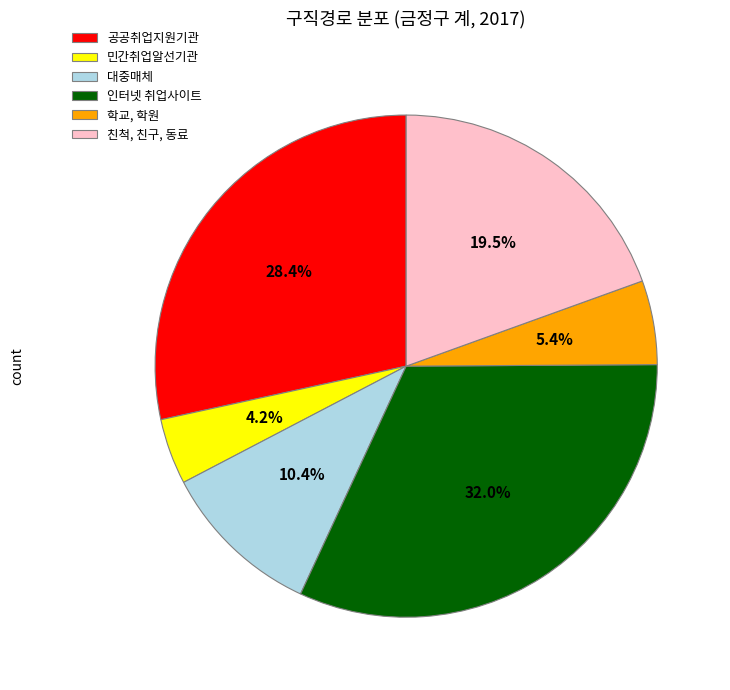

What is the ratio of the value at 학교, 학원 to the value at 인터넷 취업사이트?

0.2